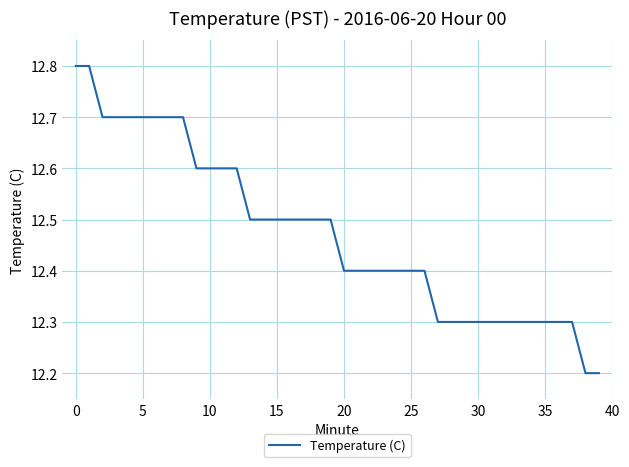

What is the greatest value displayed?

12.8